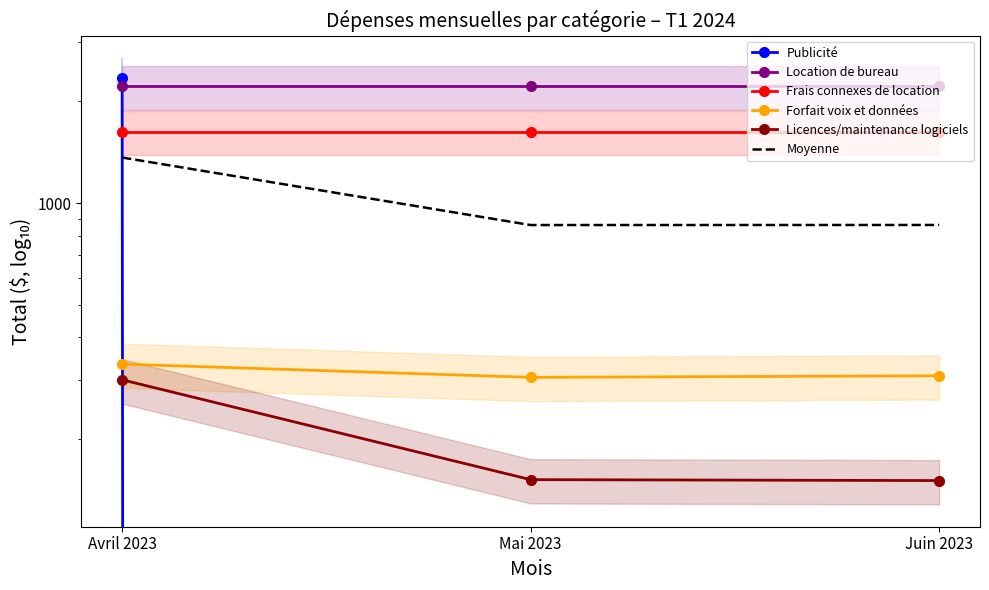

What is the maximum value shown in the chart?

2342.0